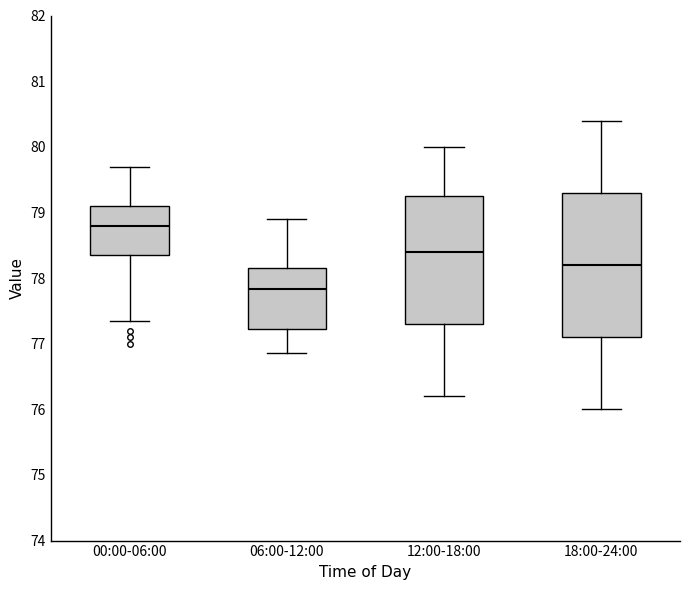

Which box's median line is the lowest?

06:00-12:00